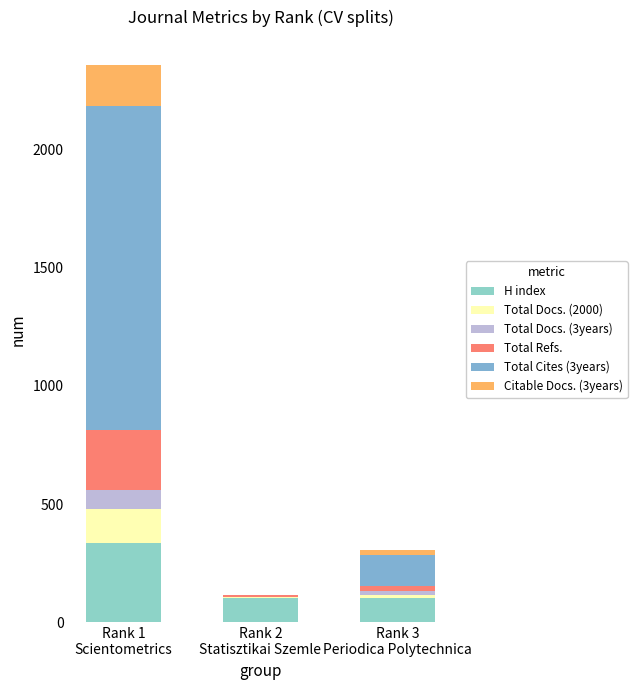

What is the label of the 1st bar from the right?

Rank 3
Periodica Polytechnica